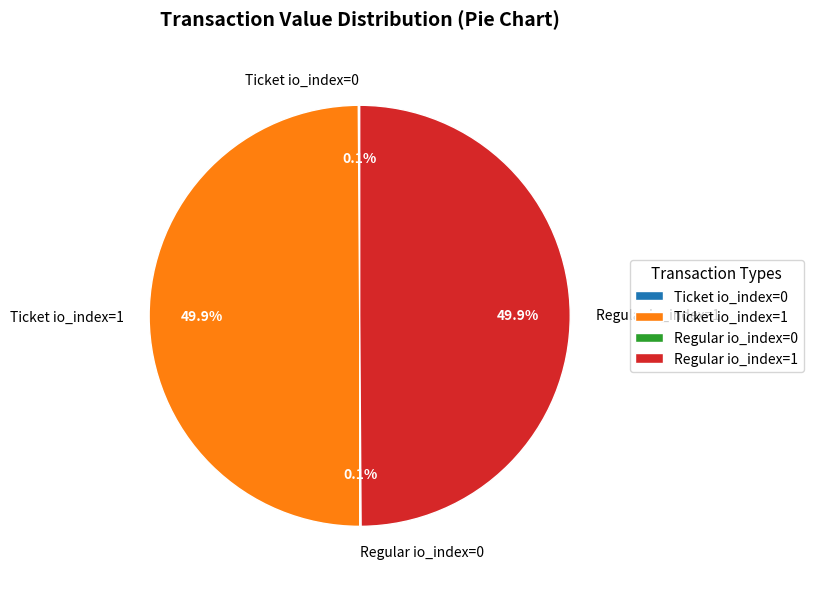

What percentage is NOT represented by Ticket io_index=1?

50.1%